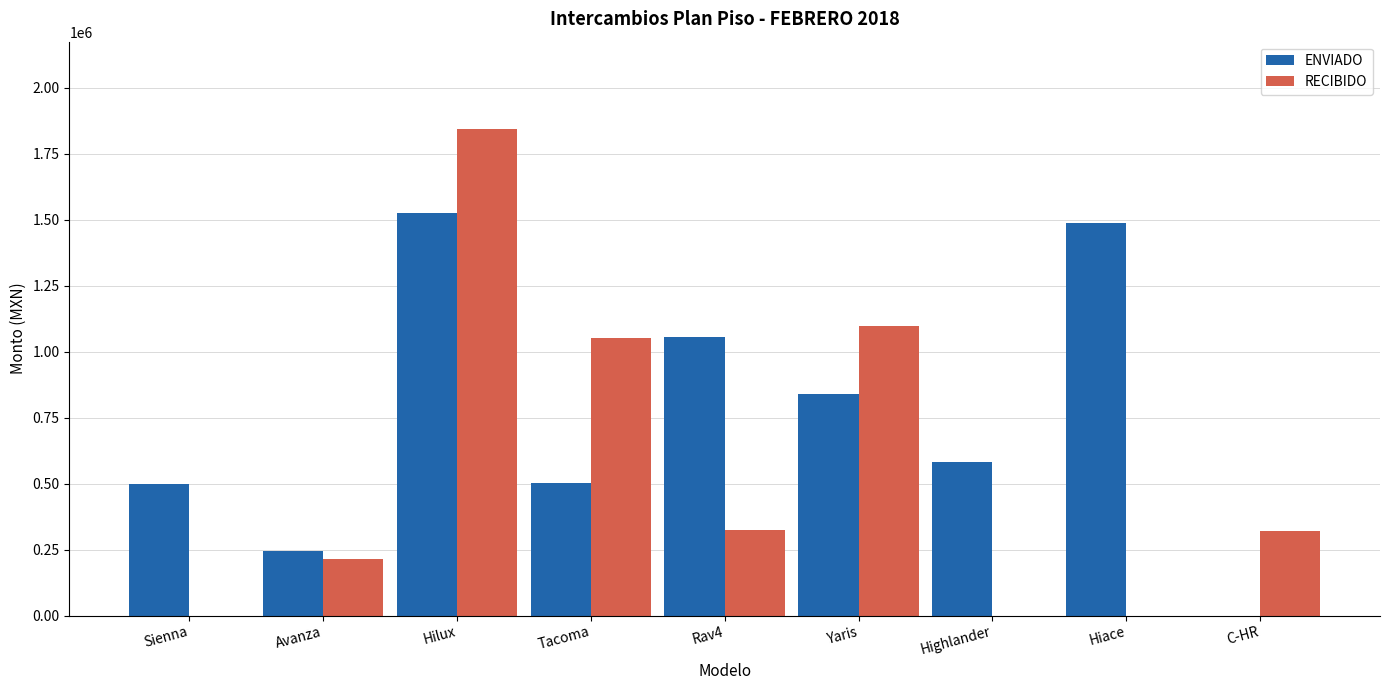

Which series changed the most between Yaris and Hiace?

RECIBIDO